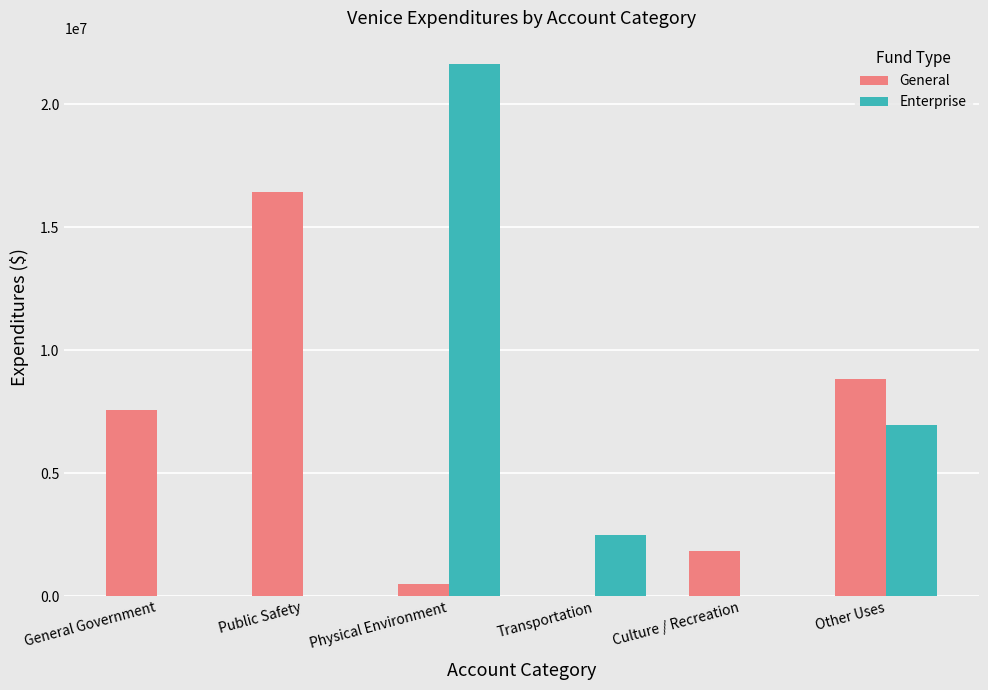

Read the Enterprise value at Other Uses, to the nearest 100.

6945500